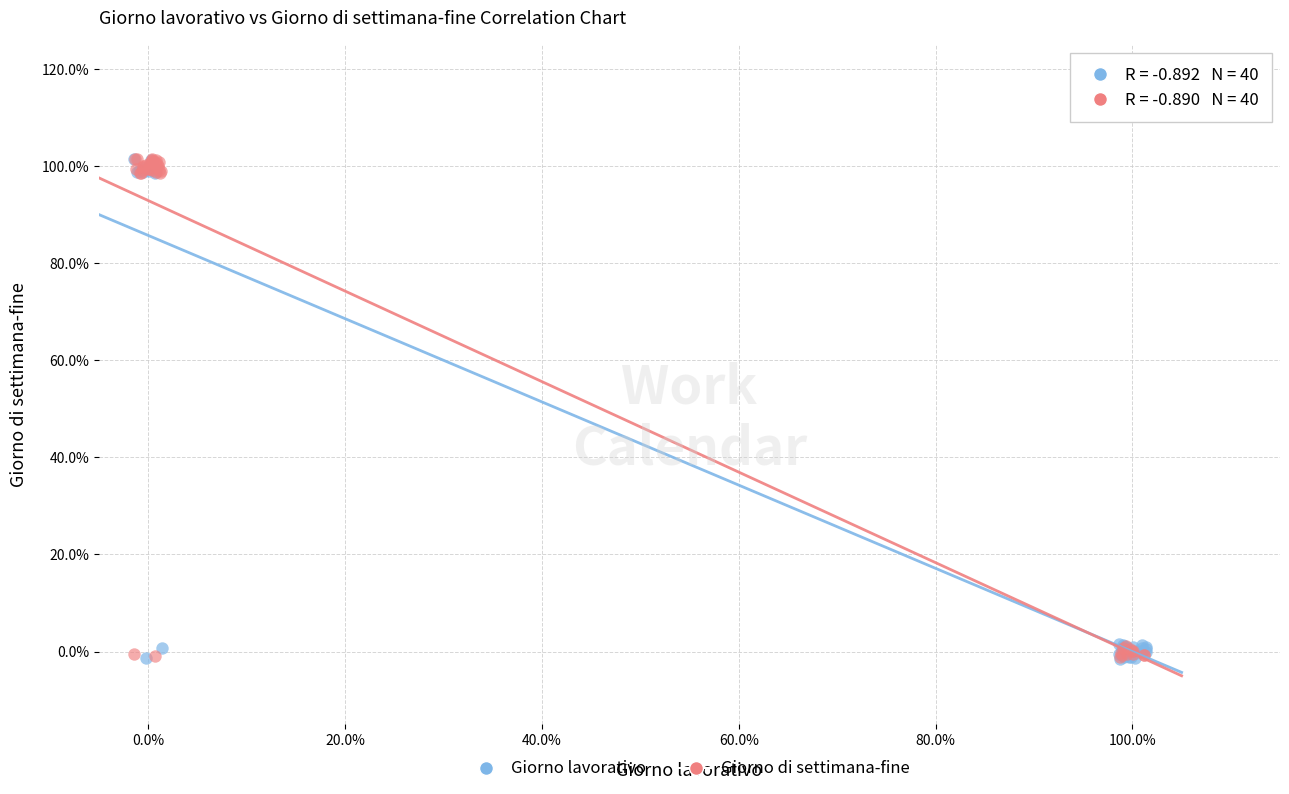

What are all the series names shown in the legend?

Giorno lavorativo, Giorno di settimana-fine